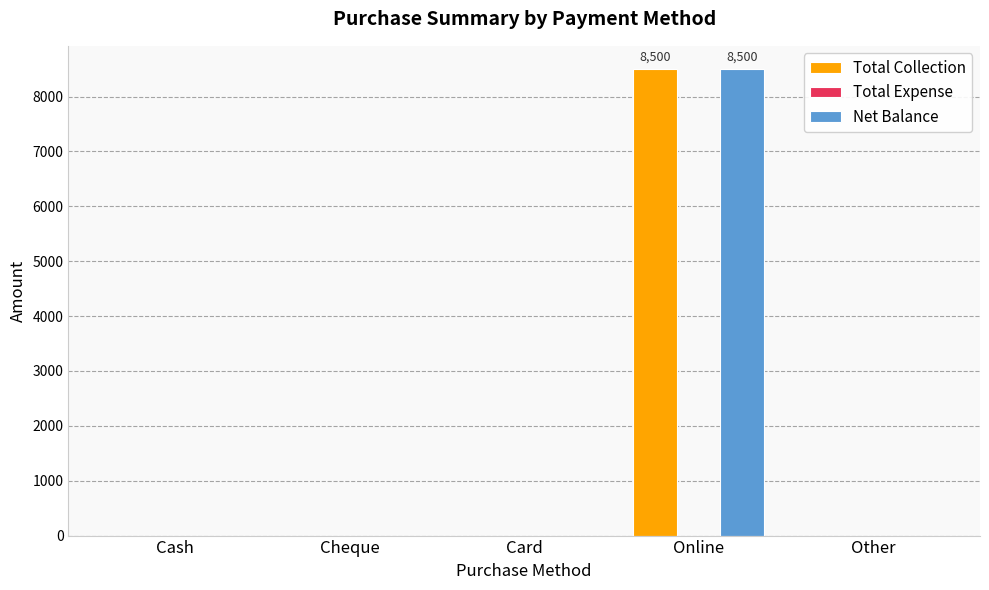

Reading right to left, list all the values displayed in this chart.

Total Collection: Other=0	Online=8500	Card=0	Cheque=0	Cash=0
Net Balance: Other=0	Online=8500	Card=0	Cheque=0	Cash=0